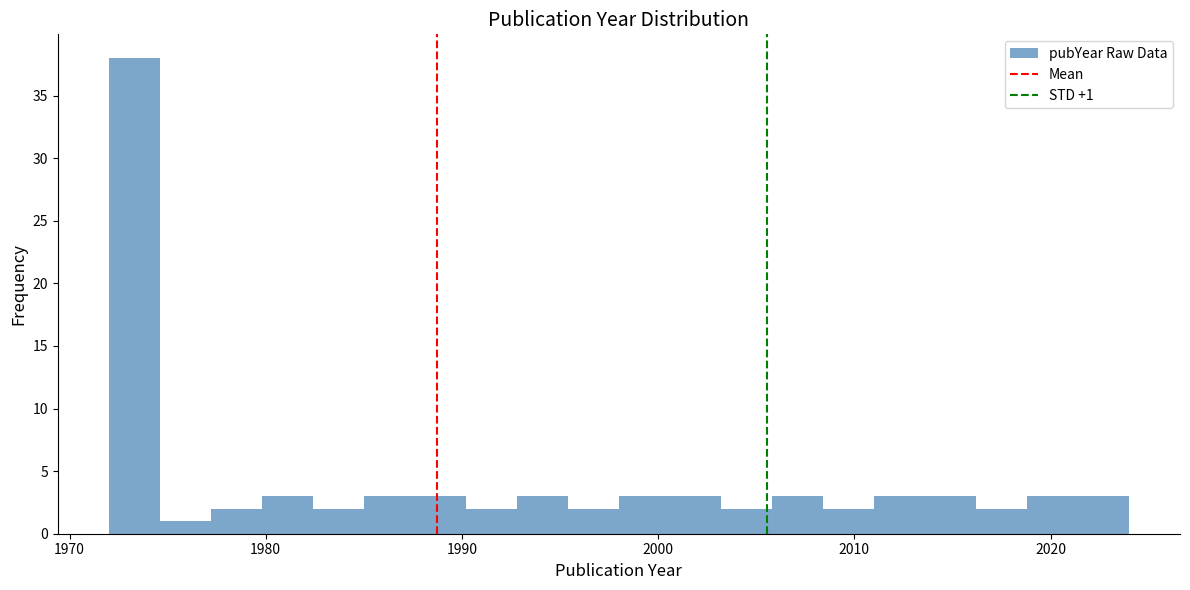

Around what value on the x-axis is the tallest bar? Give the approximate position of its centre, as read against the axis.

1973